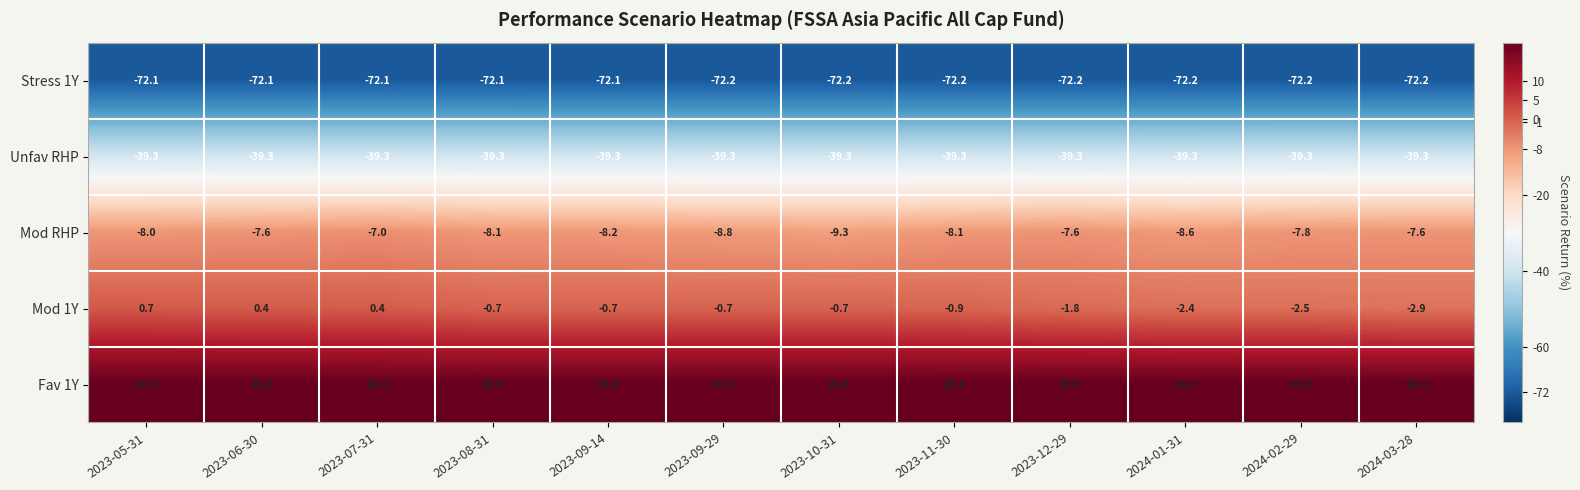

At which label does Mod RHP first exceed -8?

2023-06-30